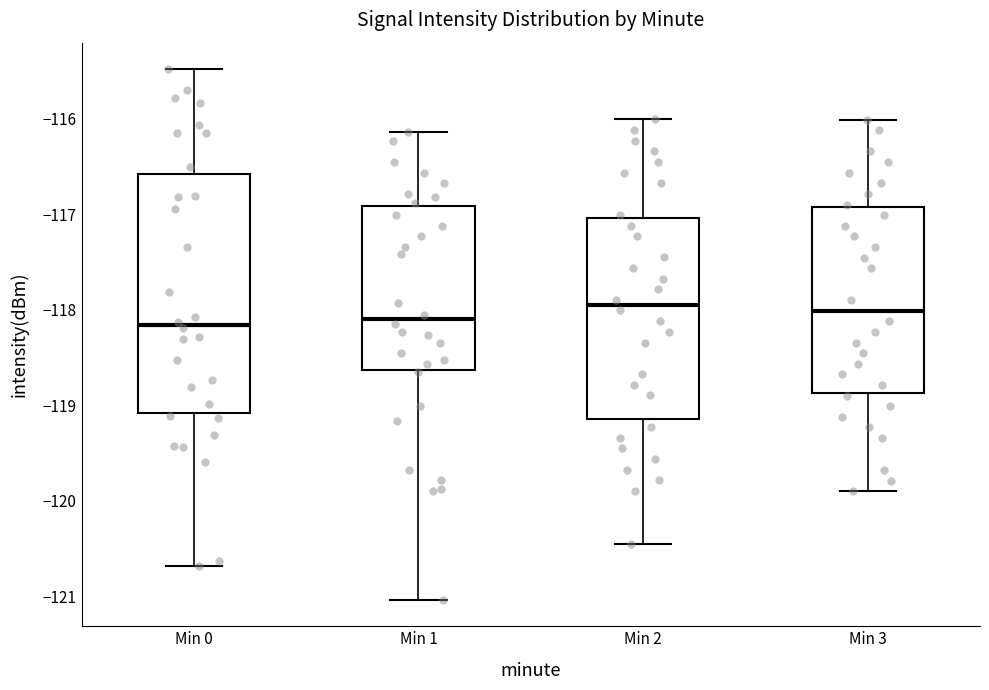

Reading left to right, read every box against the y-axis: the position of its median line, the range the box covers, and the ends of its whiskers. The values are not printed on the chart, so give them approximately, as read against the axis.

Min 0: median -118.2, box -119.1 to -116.6, whiskers -120.7 to -115.5
Min 1: median -118.1, box -118.6 to -116.9, whiskers -121.0 to -116.1
Min 2: median -118.0, box -119.1 to -117.0, whiskers -120.5 to -116.0
Min 3: median -118.0, box -118.9 to -116.9, whiskers -119.9 to -116.0